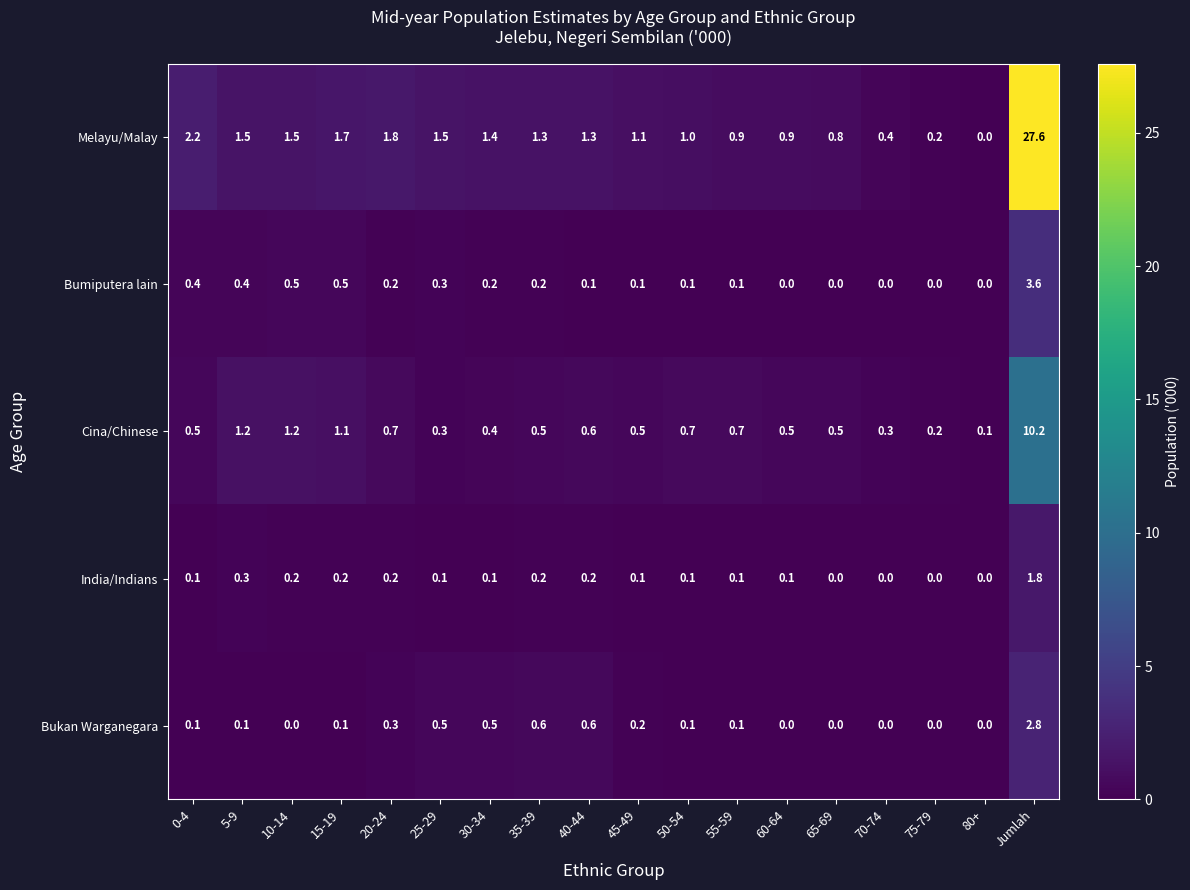

At how many categories does at least one series exceed 23?

1